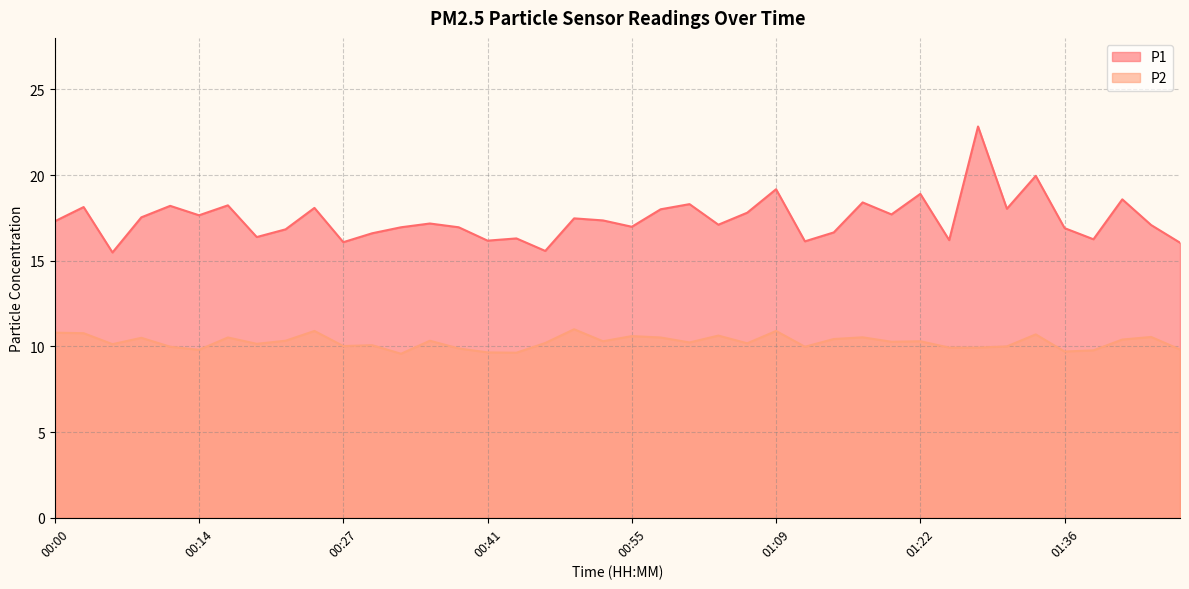

What is the total value across all series at 01:11?

26.1